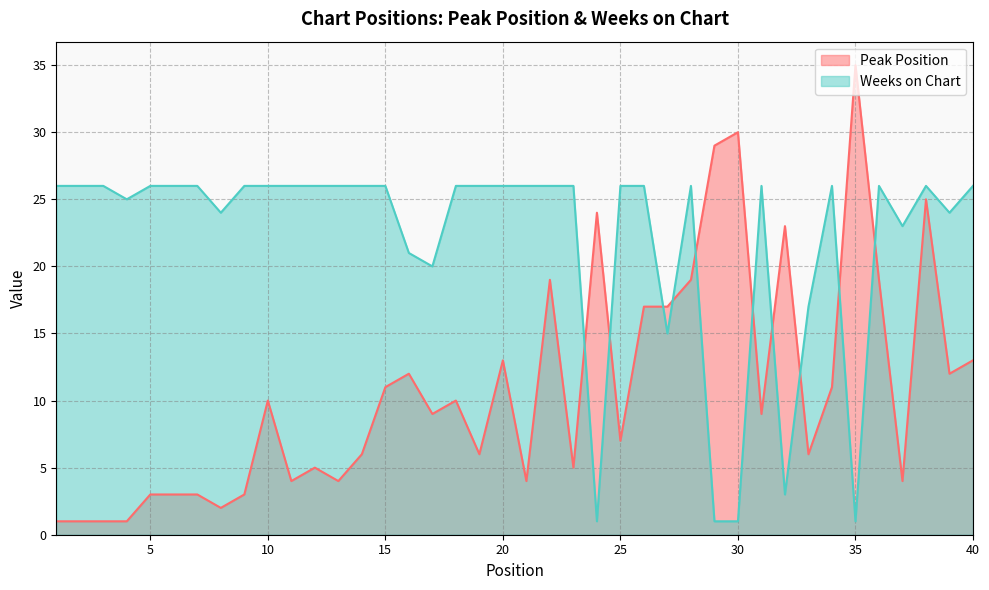

What is the difference between the Peak Position values at 21 and 40?

9